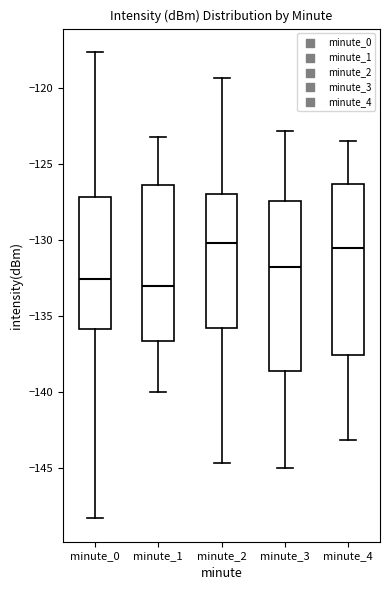

Reading left to right, read every box against the y-axis: the position of its median line, the range the box covers, and the ends of its whiskers. The values are not printed on the chart, so give them approximately, as read against the axis.

minute_0: median -132.5, box -136.0 to -127.0, whiskers -148.5 to -117.5
minute_1: median -133.0, box -136.5 to -126.5, whiskers -140.0 to -123.0
minute_2: median -130.0, box -136.0 to -127.0, whiskers -144.5 to -119.5
minute_3: median -132.0, box -138.5 to -127.5, whiskers -145.0 to -123.0
minute_4: median -130.5, box -137.5 to -126.5, whiskers -143.0 to -123.5